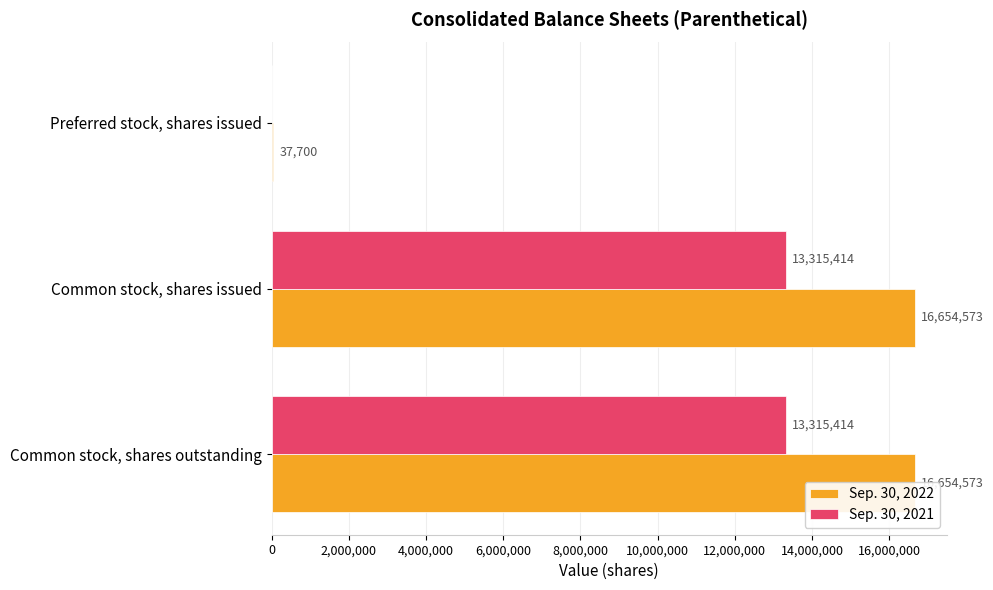

Which series has the widest spread of values?

Sep. 30, 2022